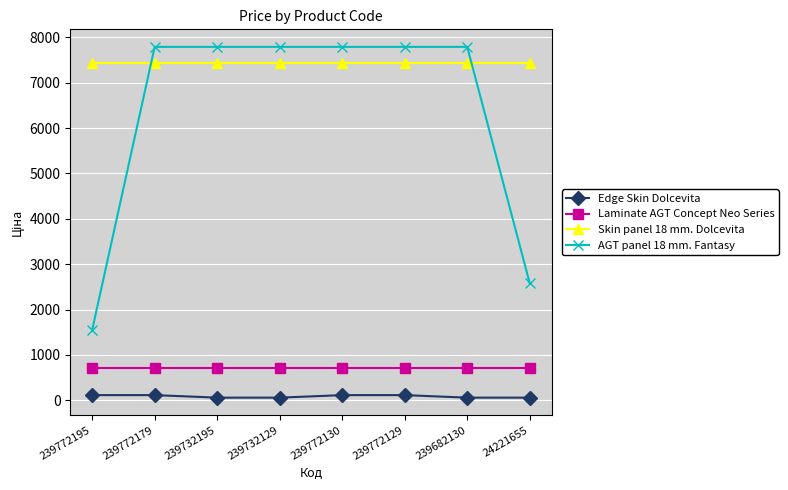

At how many categories does at least one series exceed 2435?

8